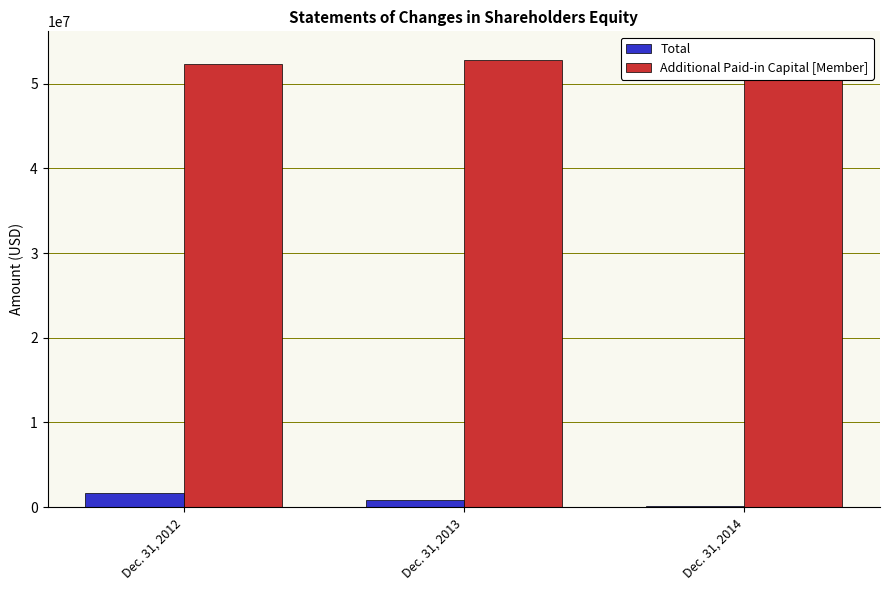

Rank the series by their average value, from lowest to highest.

Total, Additional Paid-in Capital [Member]